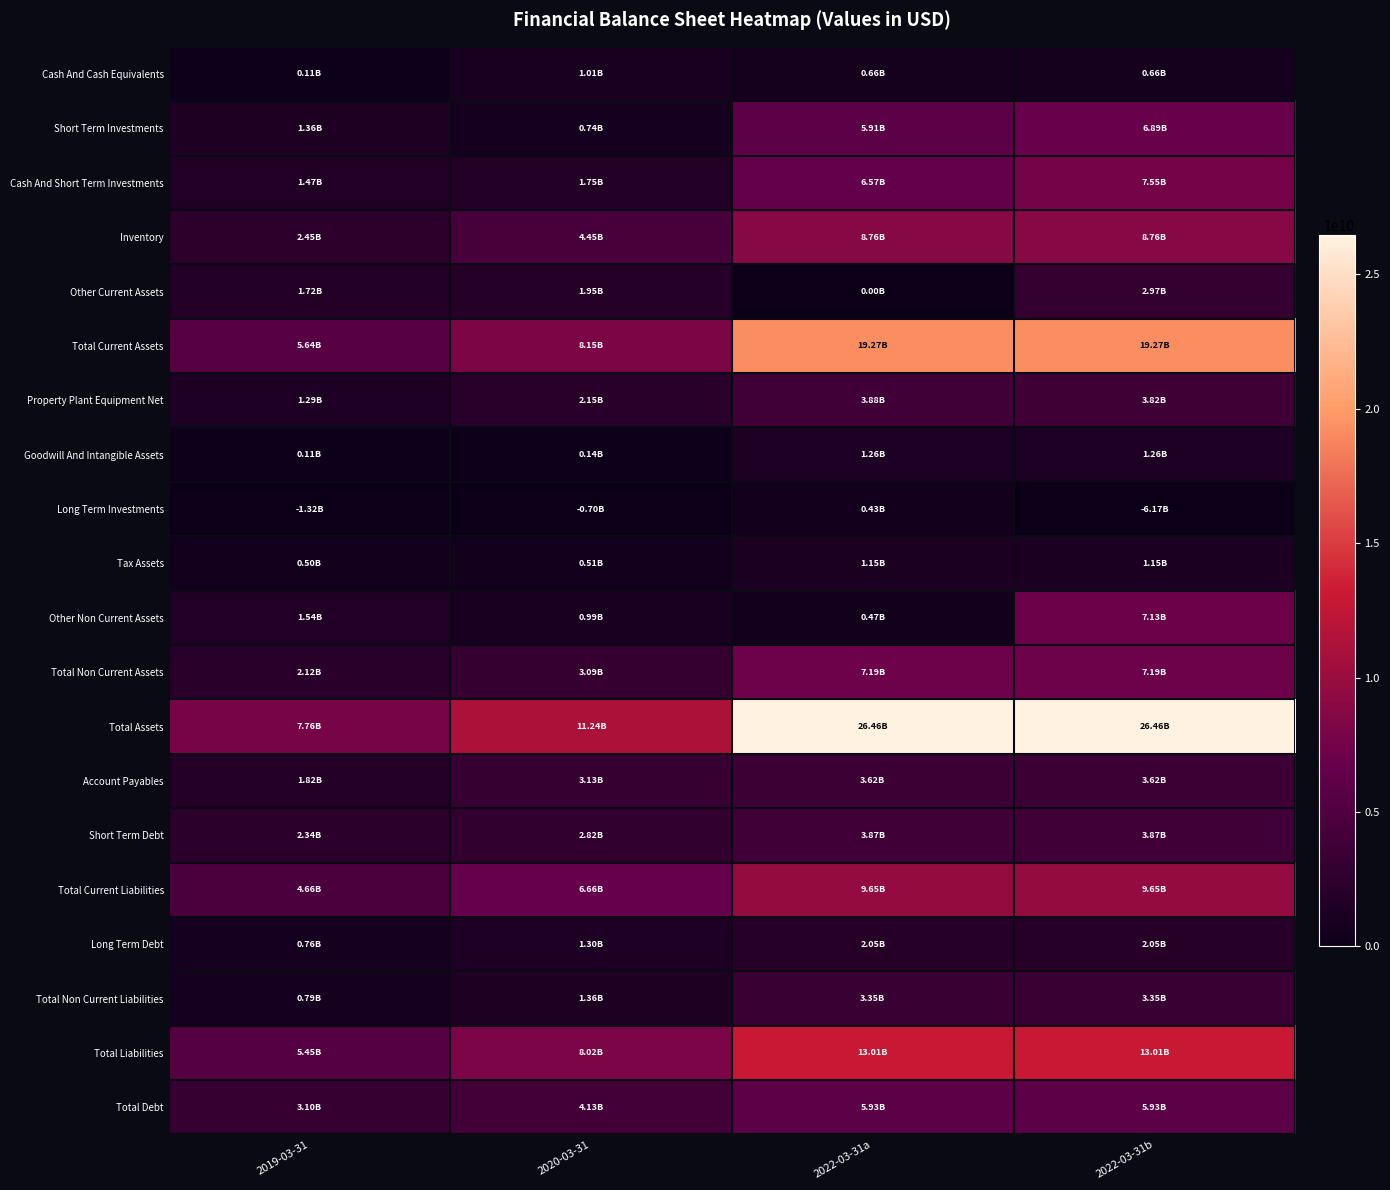

Which has a higher value, 2019-03-31 or 2020-03-31?

2020-03-31